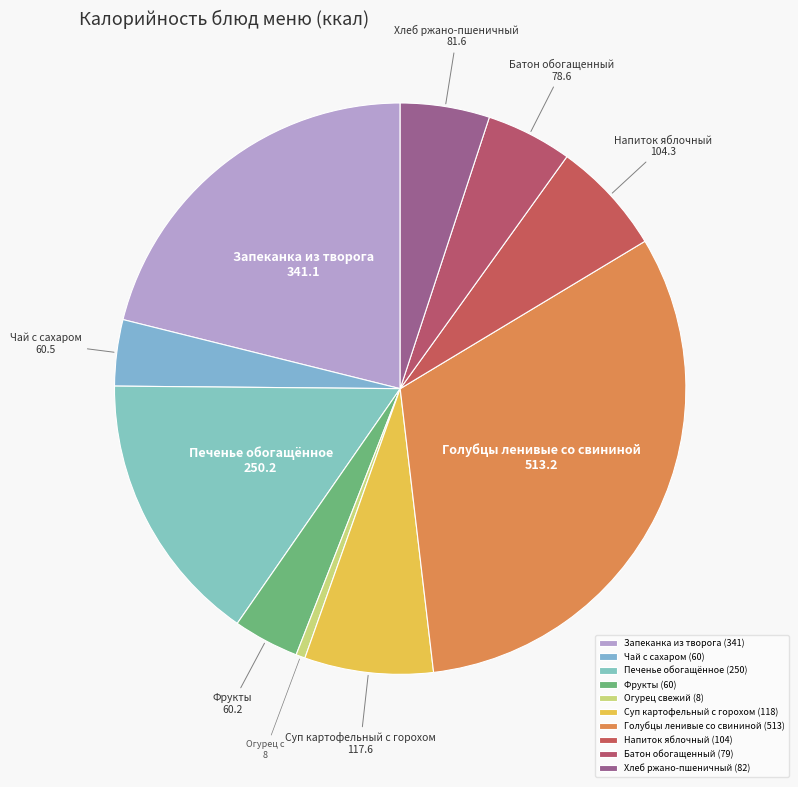

What is the ratio of the value at Голубцы ленивые со свининой to the value at Огурец свежий?

61.1